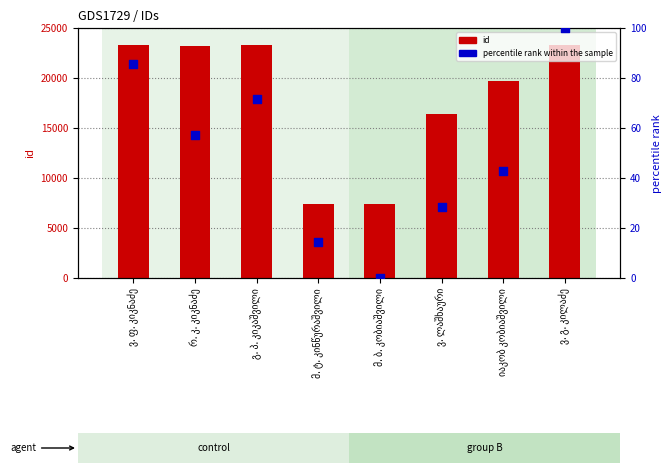

At which category is the sum across all series the highest?

ვ. გ. კილაძე